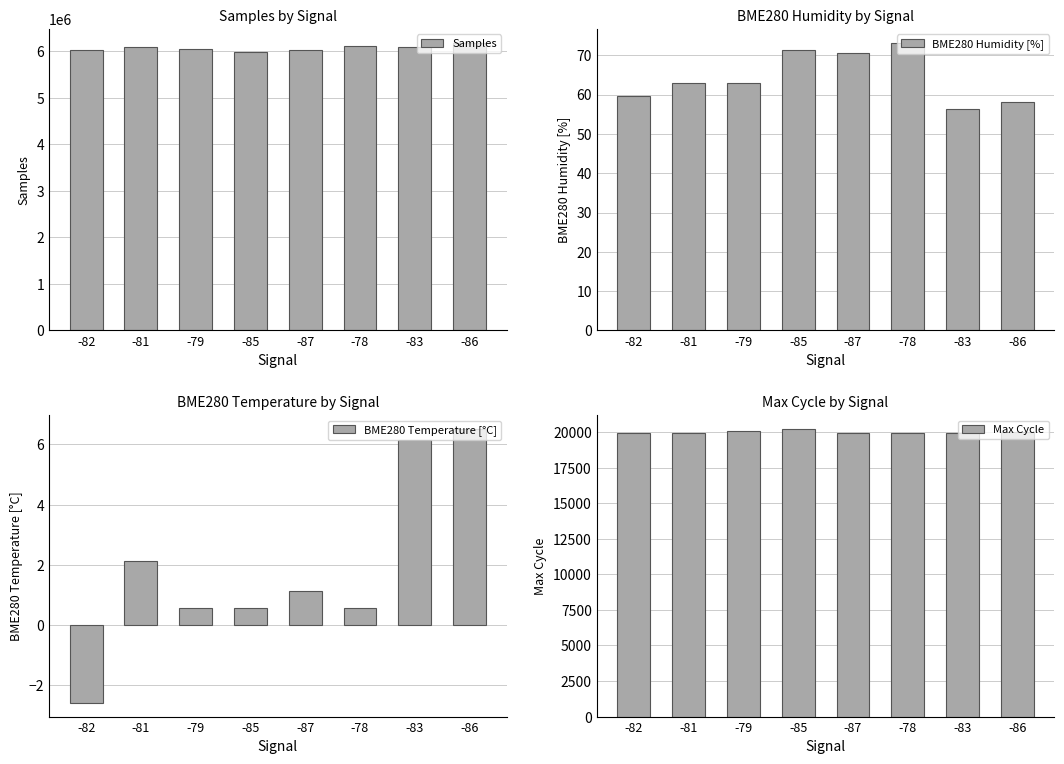

Where does the Samples series first go above 6087162?

-81